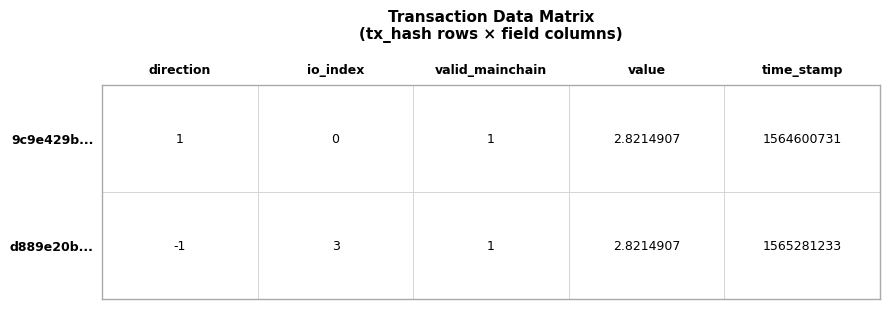

What is the sum of all d889e20bf231e0f7c2d9071768741069683b39b values?

1565281238.8